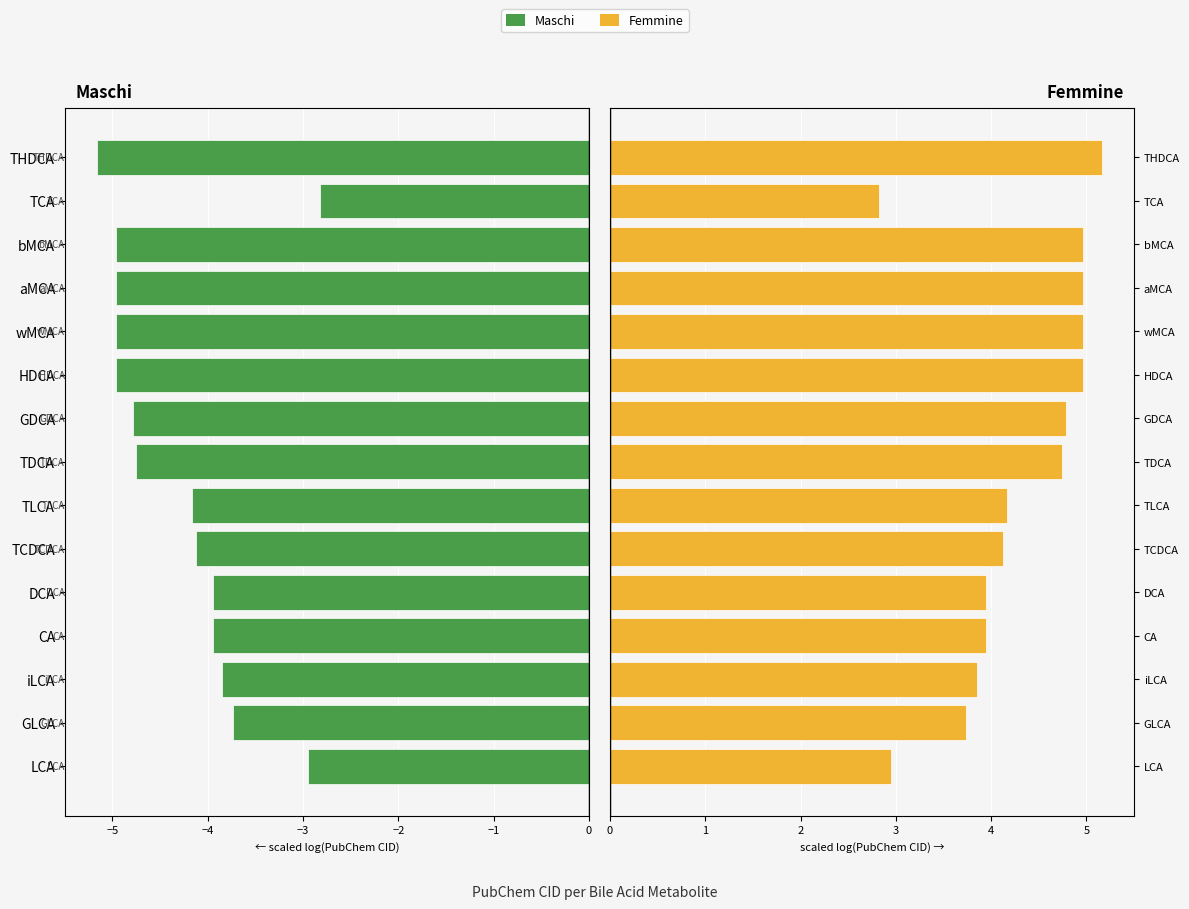

Rank the series by their maximum value, from lowest to highest.

Maschi, Femmine